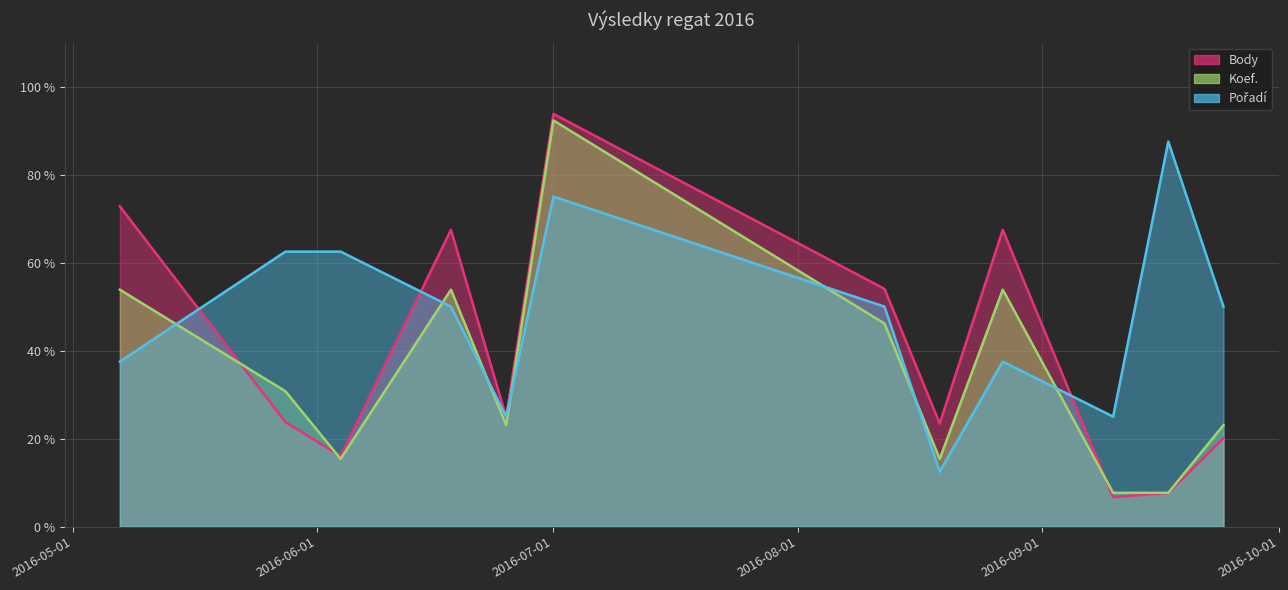

What are all the series names shown in the legend?

Body, Koef., Pořadí